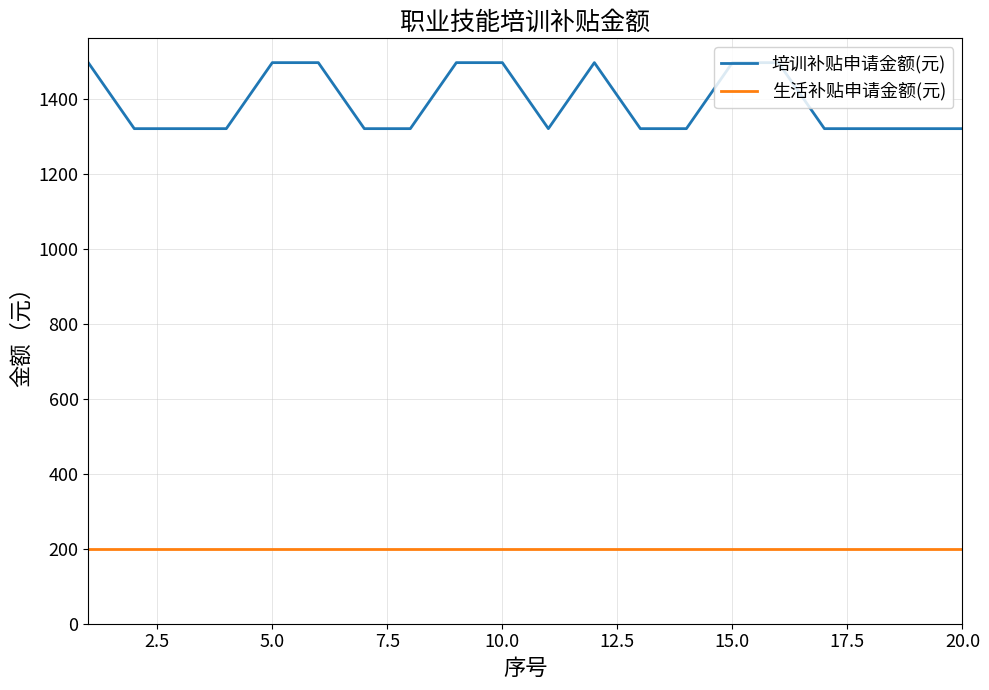

What is the difference between the maximum and minimum values in the 培训补贴申请金额(元) series?

176